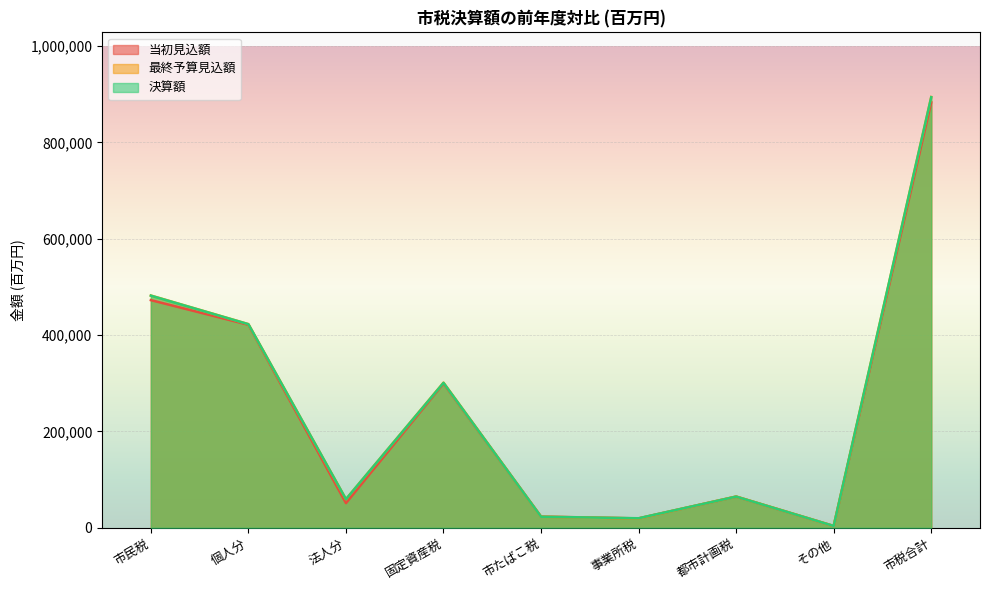

How many intersections are there between 当初見込額 and 決算額?

2